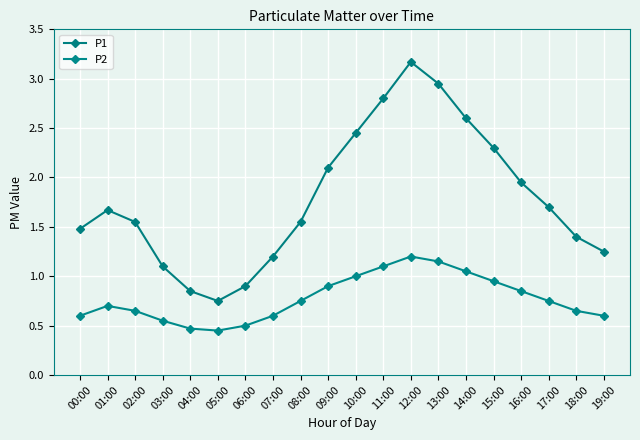

How many interior local peaks does the P1 series have?

2